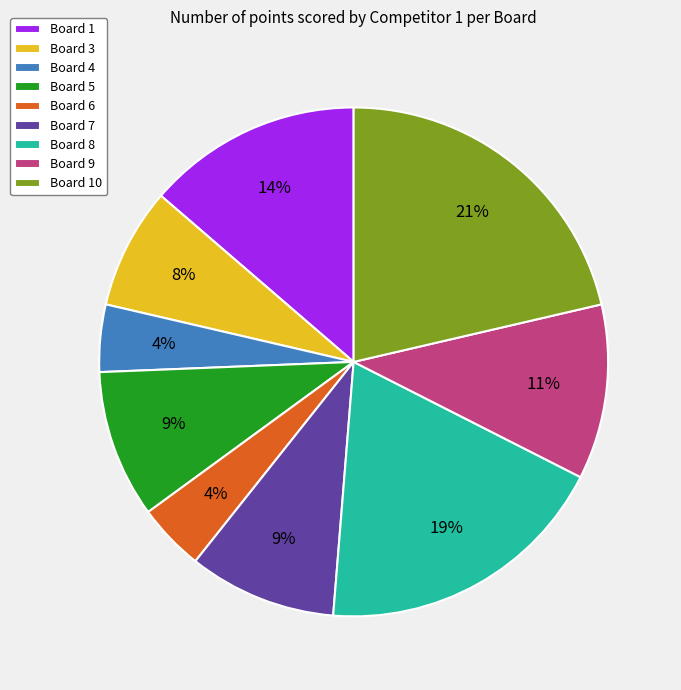

True or false: Board 10 accounts for 7% of the total.

False